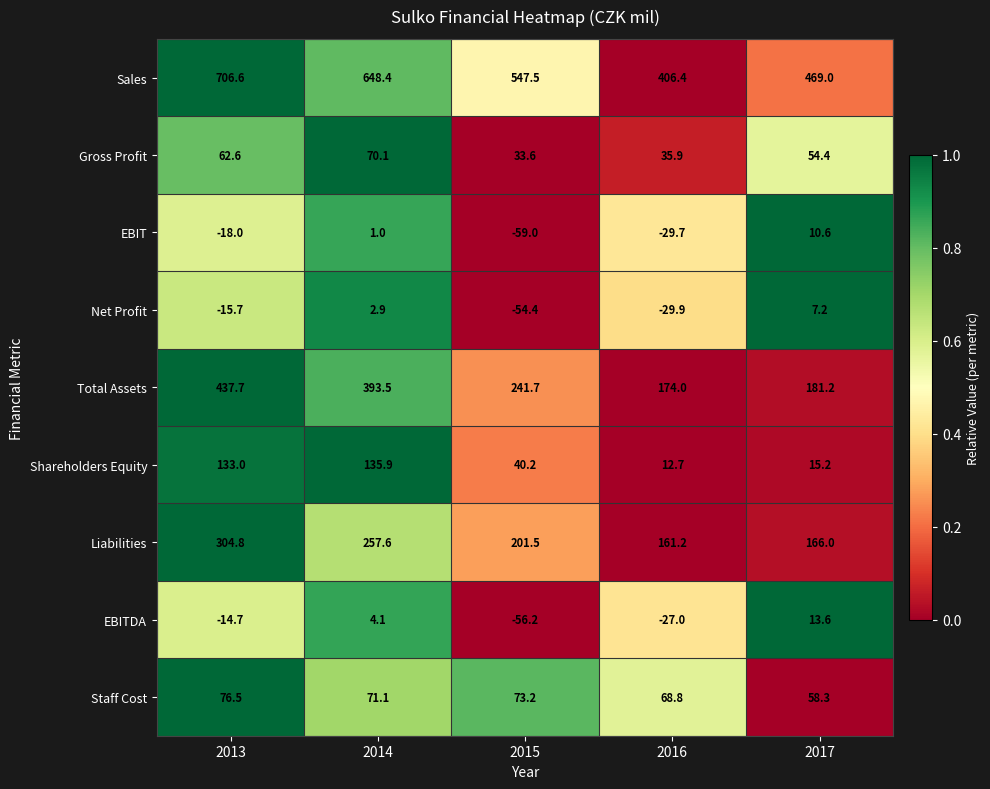

Is it true that EBITDA equals -40.2 at 2016?

False